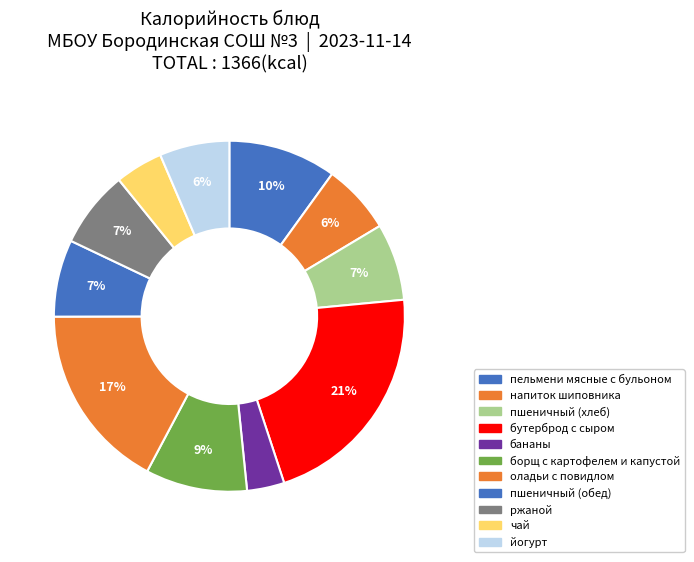

What percentage is the борщ с картофелем и капустой slice, to the nearest percent?

9%